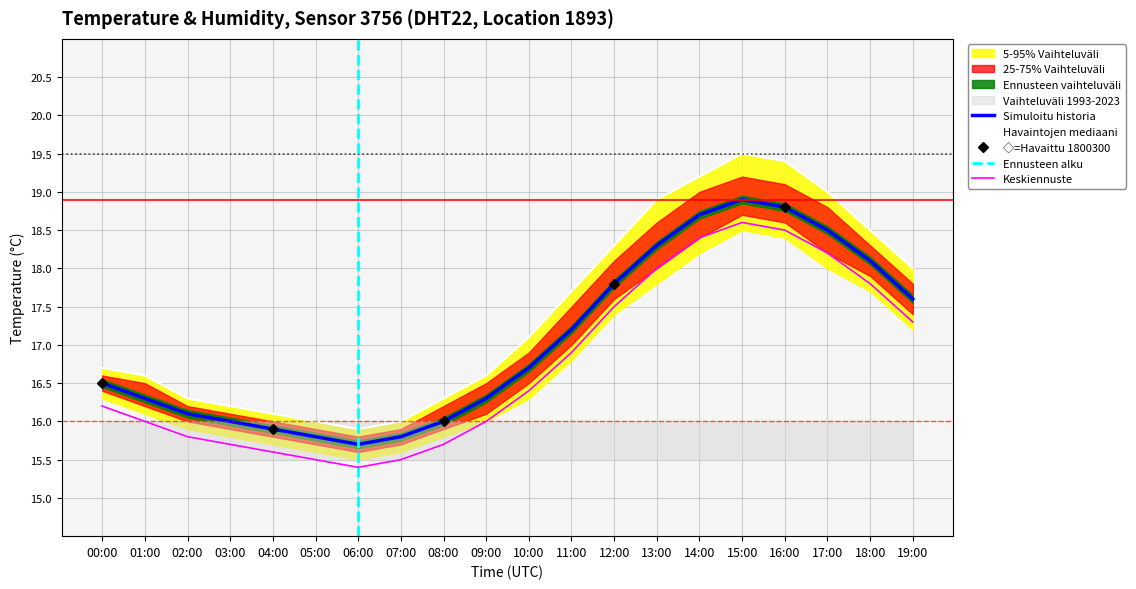

True or false: temperature and temp_upper cross at least once.

False